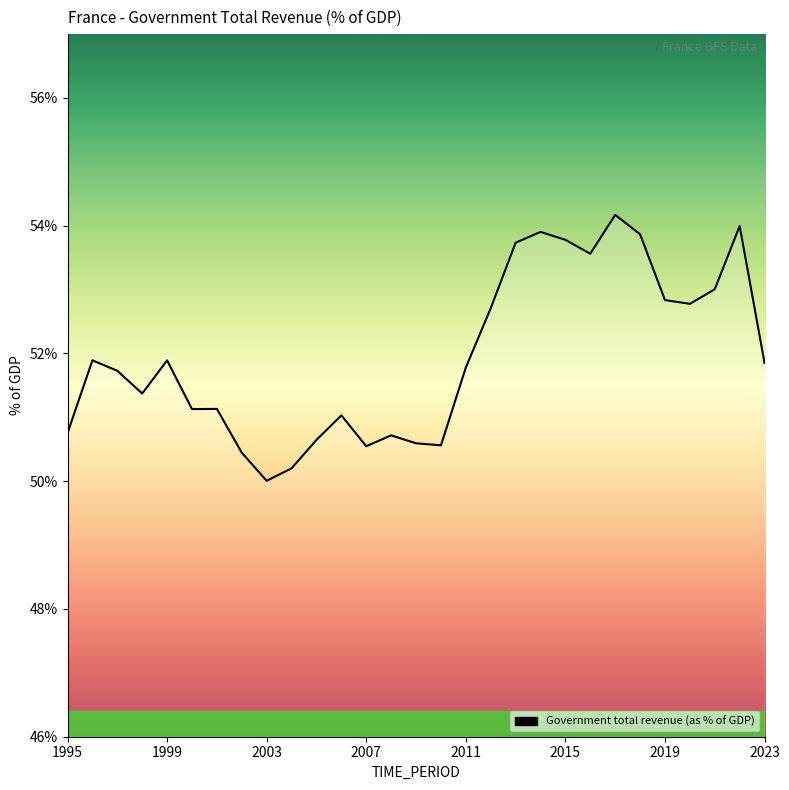

What is the difference between the maximum and minimum values?

4.2